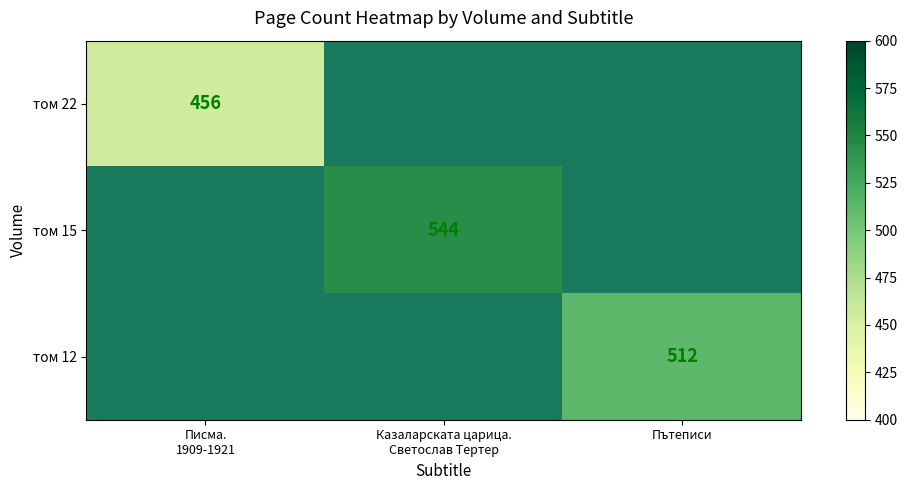

The том 12 series shows 199 at Пътеписи. True or false?

False